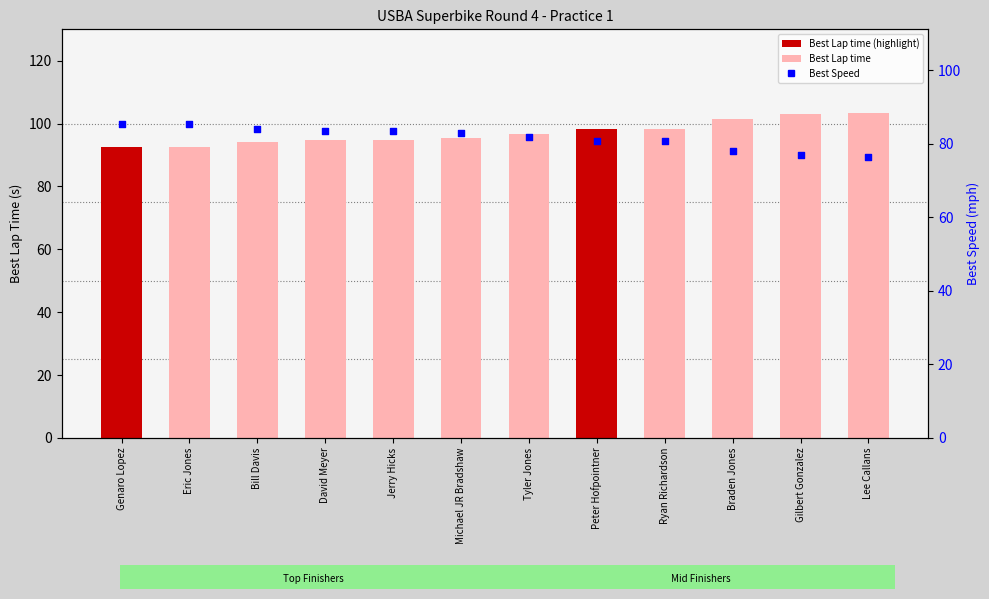

Is the value of Best Speed at Eric Jones greater than the value of Best Lap time at Jerry Hicks?

No